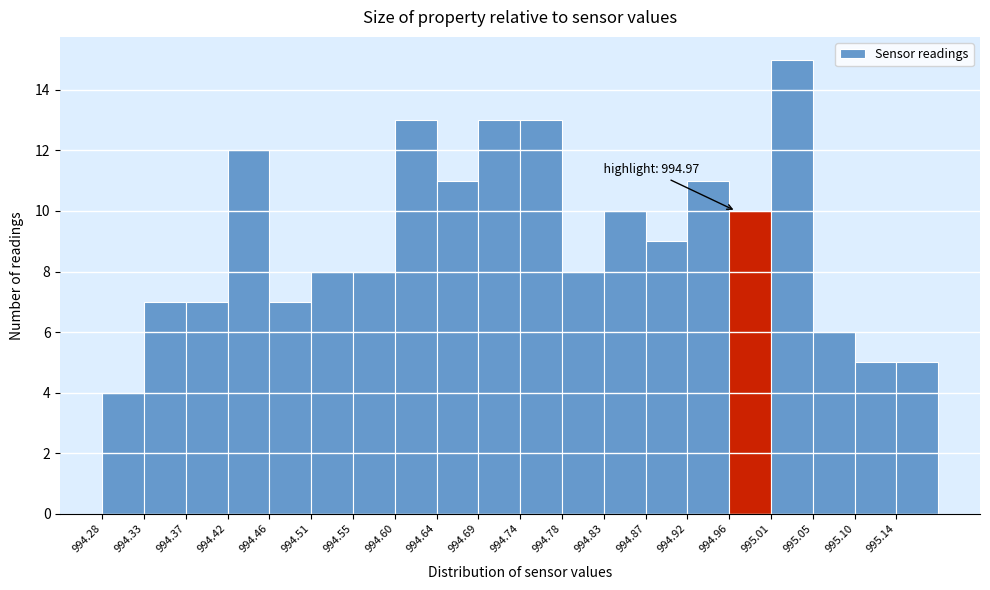

Which range on the x-axis has the tallest bar?

995.010 to 995.055